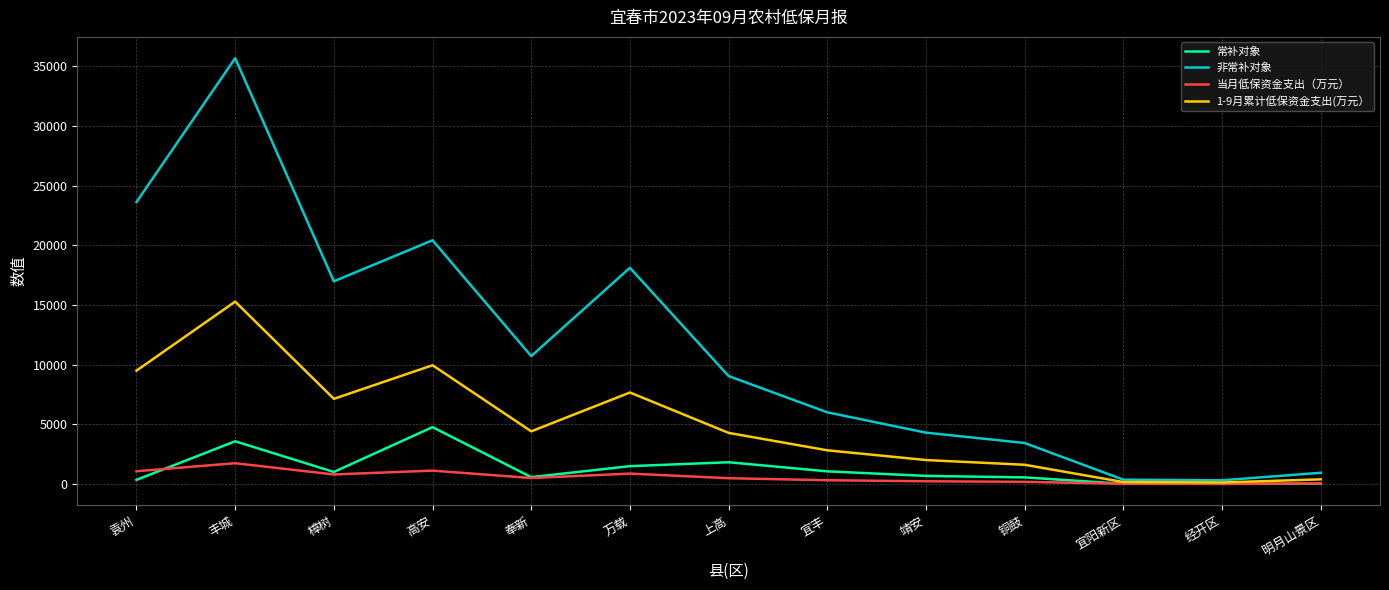

How many series are shown in this chart?

4